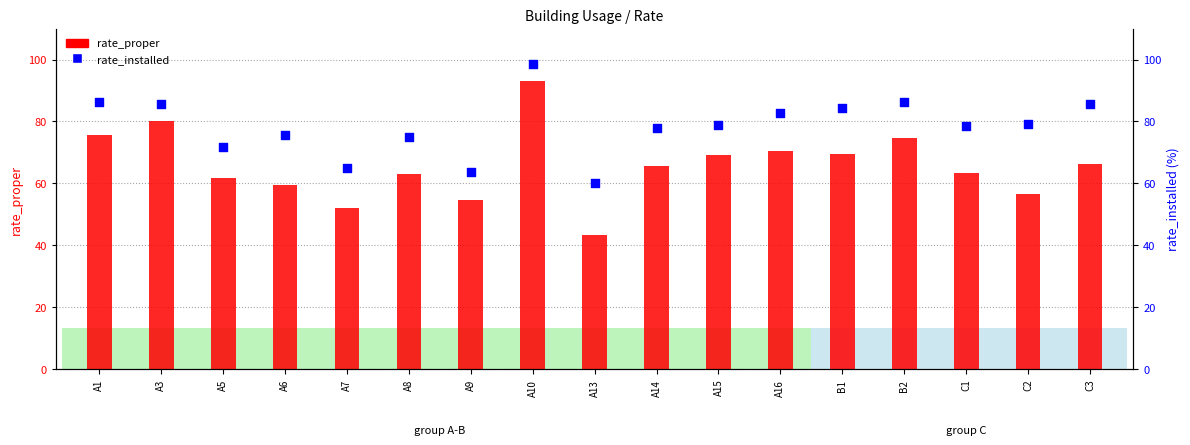

Which series reaches the maximum Y coordinate?

rate_installed